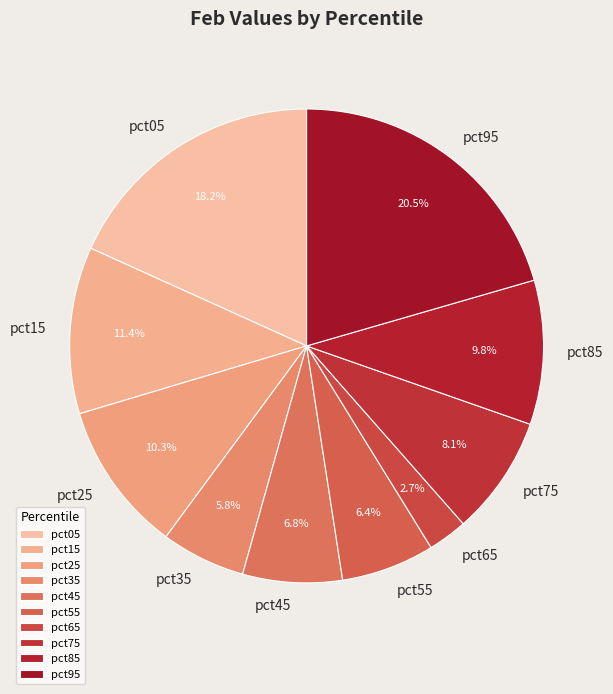

Do pct75 and pct55 together represent more than half of the pie?

No